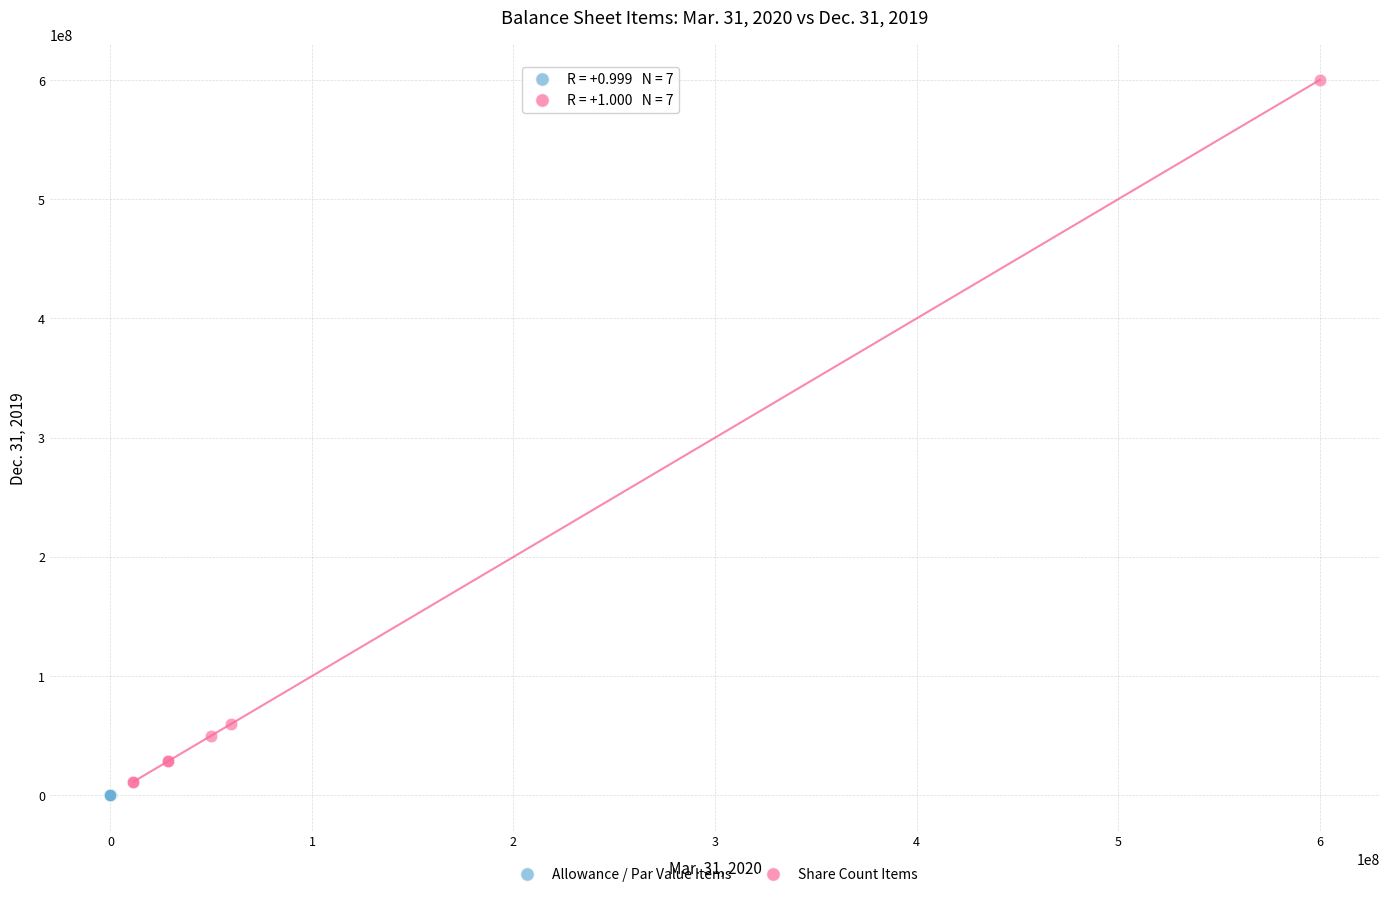

Which series has the largest Y range (max minus min)?

Share Count Items